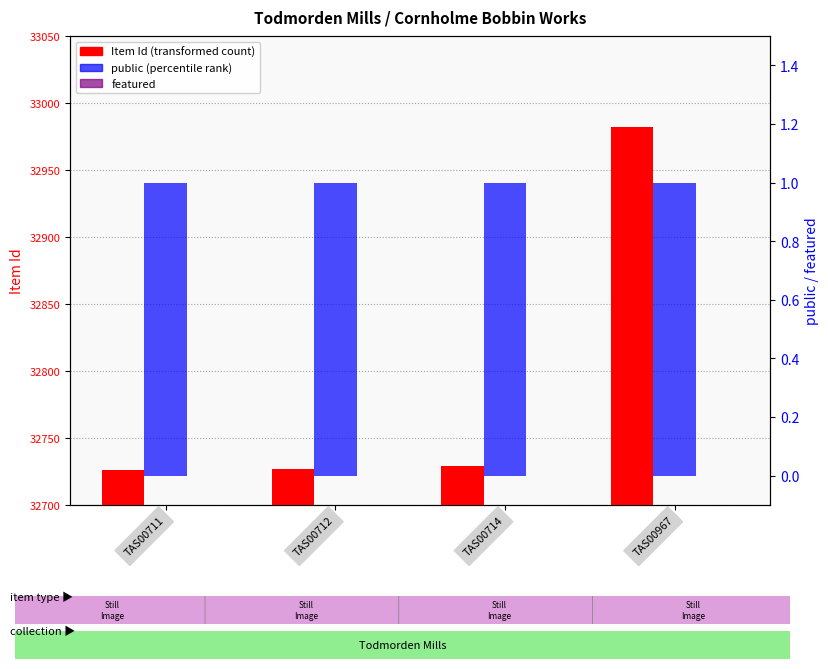

What is the difference between the highest and lowest values at TAS00711?

32726